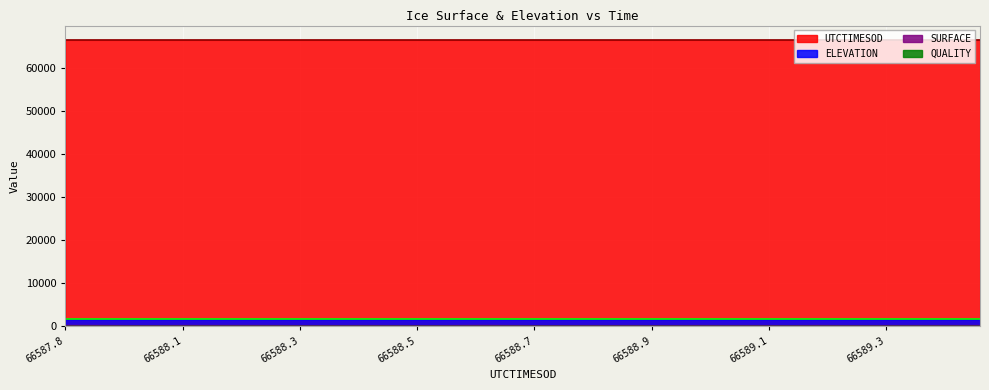

The UTCTIMESOD series shows 21896.2 at 8. True or false?

False